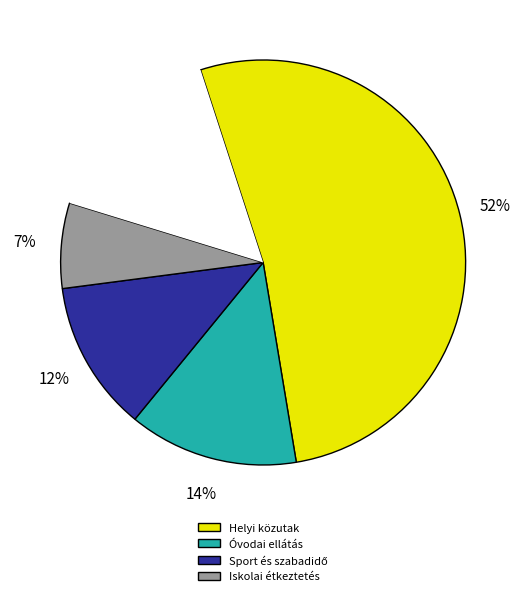

How many segments does this pie chart have?

5